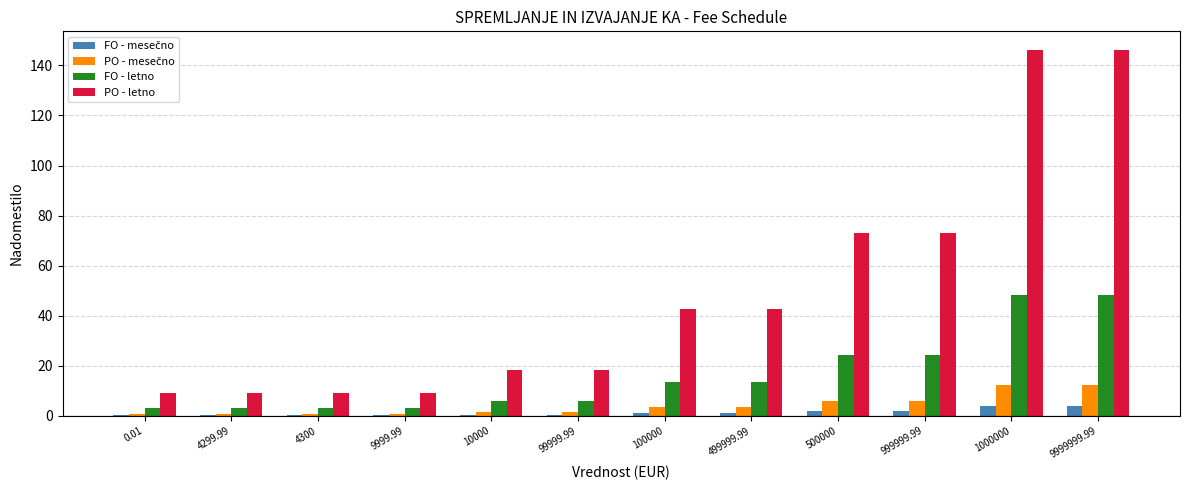

Between 100000 and 999999.99, which series saw the biggest shift?

PO - letno